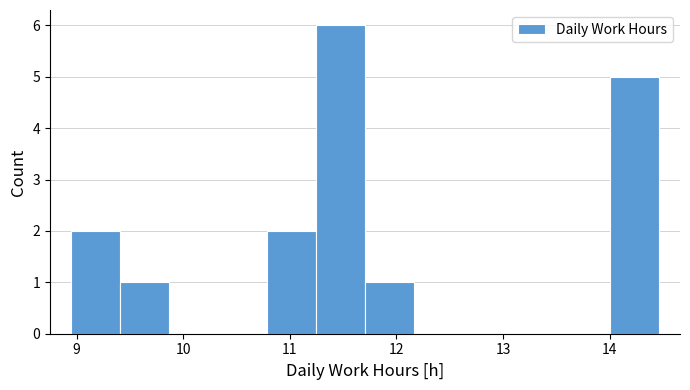

Reading left to right, transcribe this chart: for each bar, give the range it covers on the x-axis and its height. Neither the bar edges nor the heights are printed on the chart, so give them approximately, as read against the axes.

9.0 to 9.4: 2
9.4 to 9.9: 1
9.9 to 10.3: 0
10.3 to 10.8: 0
10.8 to 11.2: 2
11.2 to 11.7: 6
11.7 to 12.2: 1
12.2 to 12.6: 0
12.6 to 13.1: 0
13.1 to 13.5: 0
13.5 to 14.0: 0
14.0 to 14.5: 5